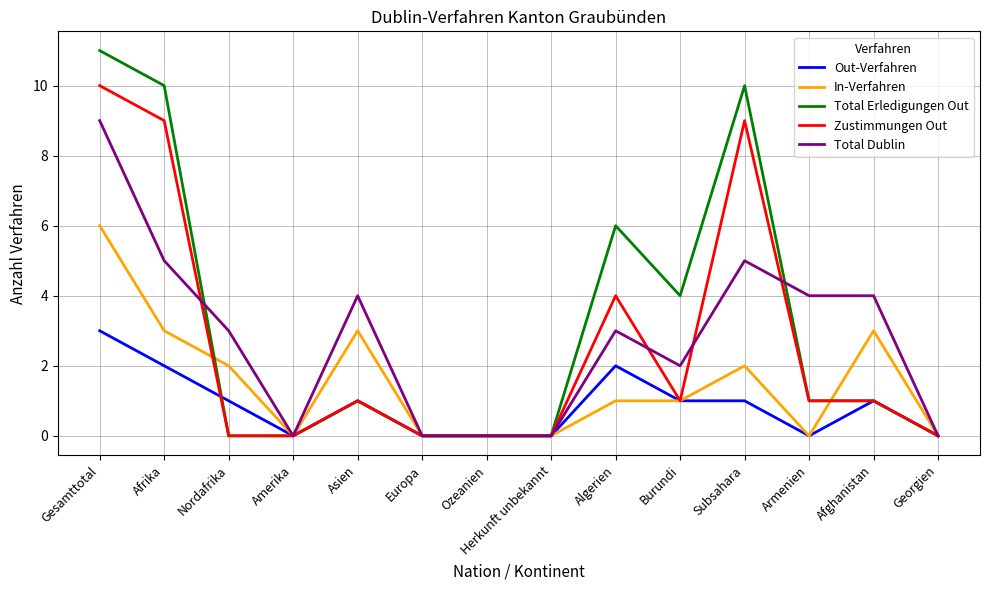

What position from the left is Europa?

6